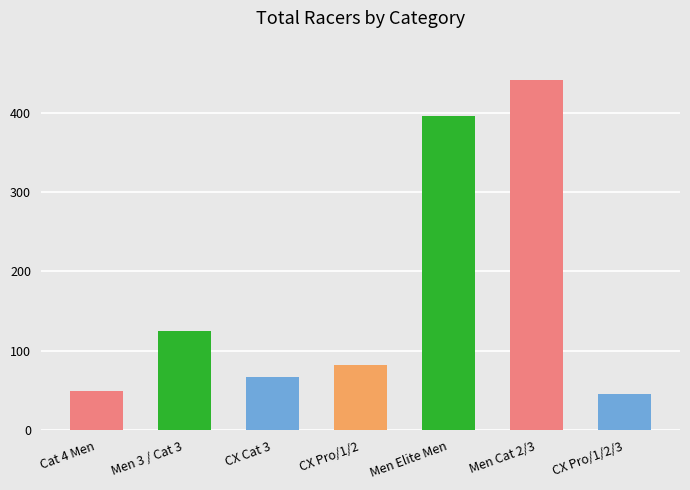

What is the label of the 2nd bar from the right?

Men Cat 2/3